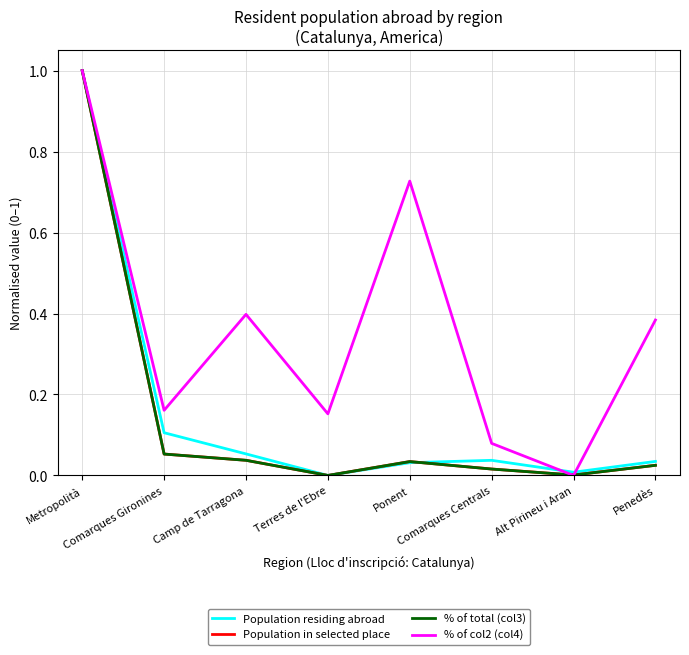

The value of % of total (col3) at Comarques Gironines is 0.0. True or false?

False